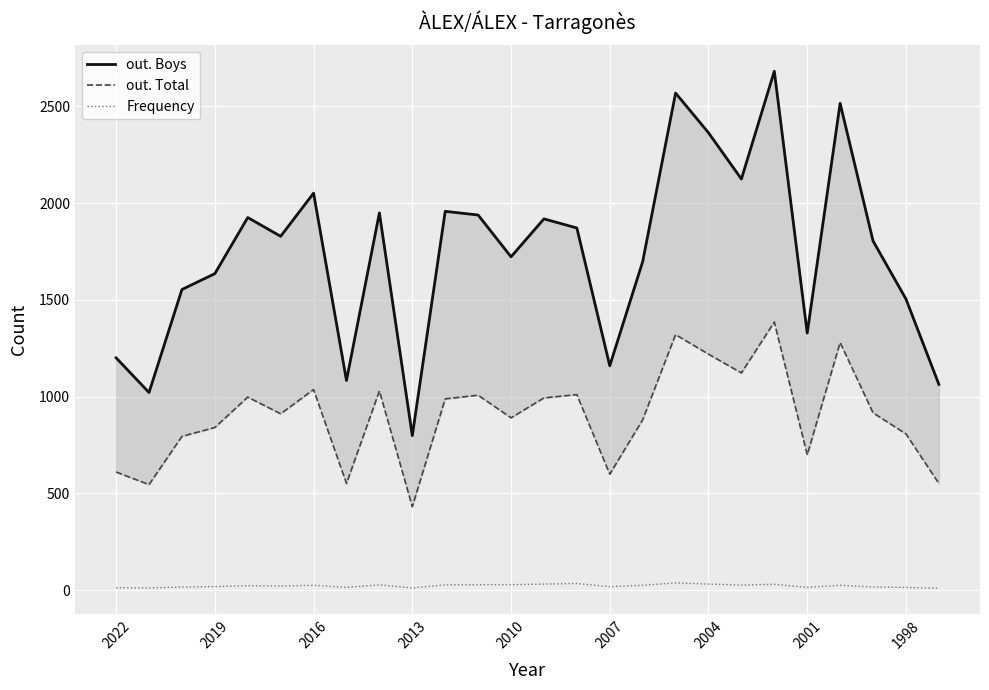

Reading right to left, extract all data points from this chart.

out. Boys: 1063	1504	1804	2515	1328	2681	2124	2363	2568	1697	1159	1871	1918	1722	1938	1957	798	1949	1083	2051	1828	1925	1635	1553	1021	1200
out. Total: 551	807	916	1279	699	1385	1122	1219	1320	880	599	1010	993	890	1007	988	431	1029	551	1036	911	997	840	794	545	610
Frequency: 9	14	16	25	14	30	26	31	37	25	18	34	31	28	28	27	11	27	14	25	21	23	18	16	11	12